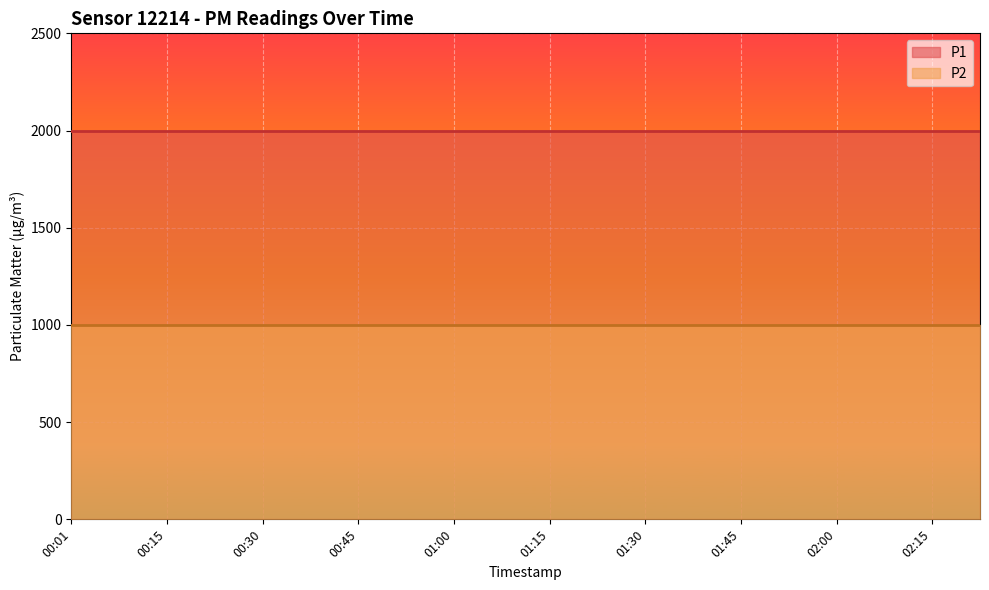

What is the difference between the highest and lowest values at 01:23?

1000.0